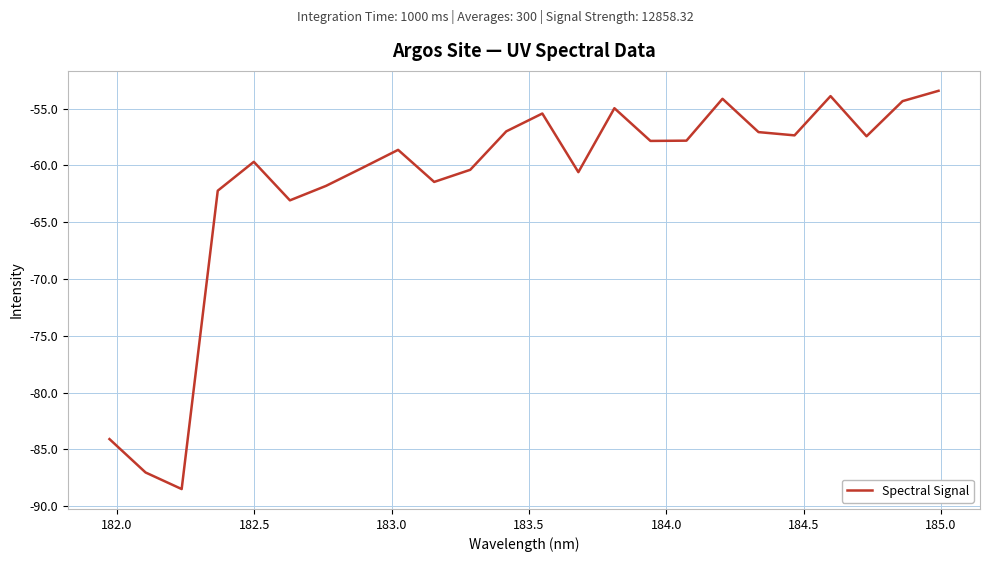

What is the minimum value shown in the chart?

-88.5